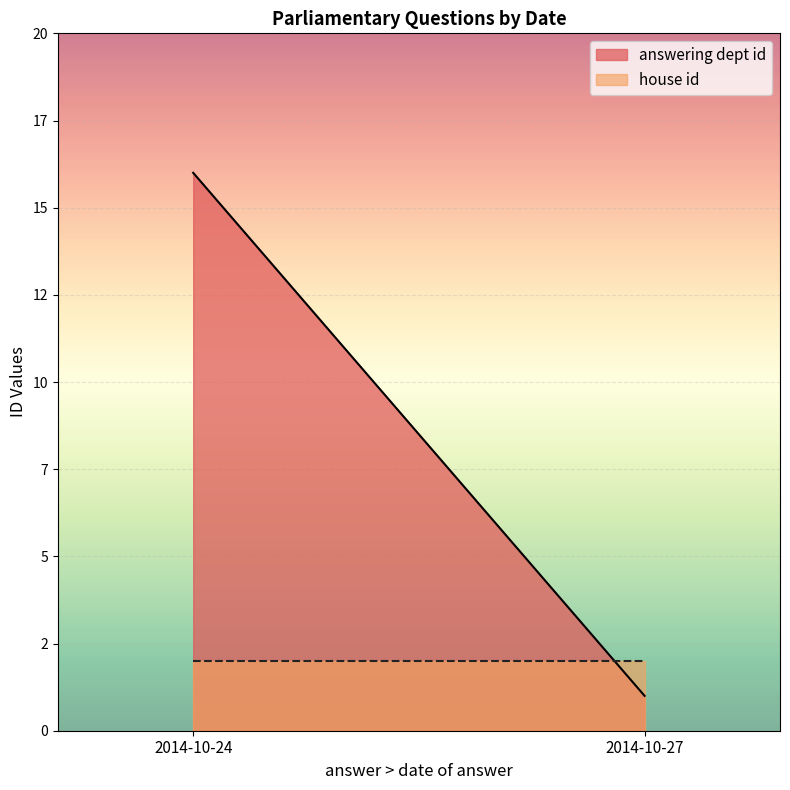

What is the minimum value for answering dept id?

1